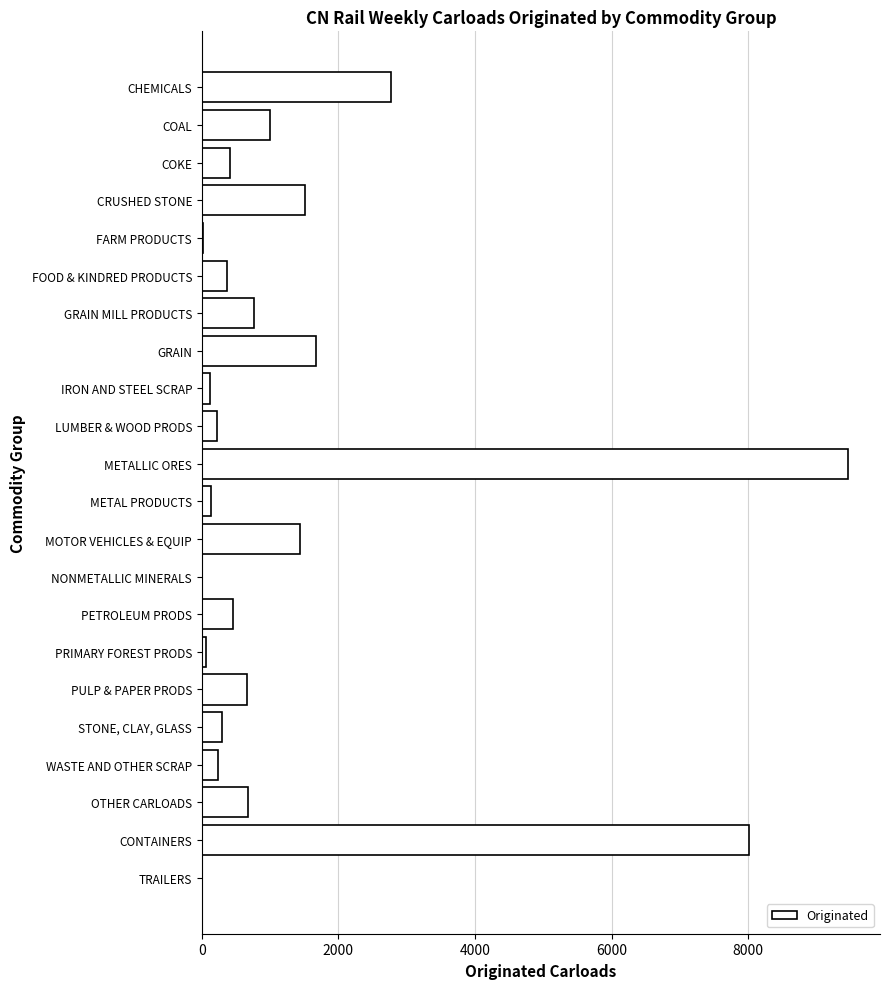

What is the change in value from GRAIN to WASTE AND OTHER SCRAP?

-1435